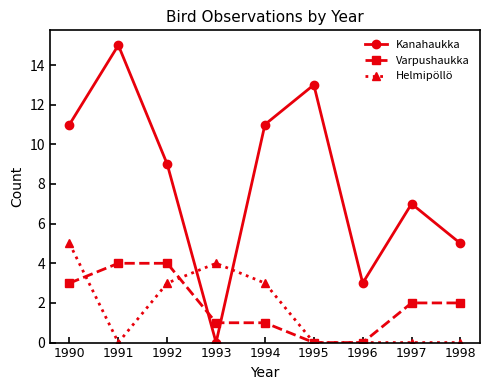

At which category does Kanahaukka reach its first local peak?

1991